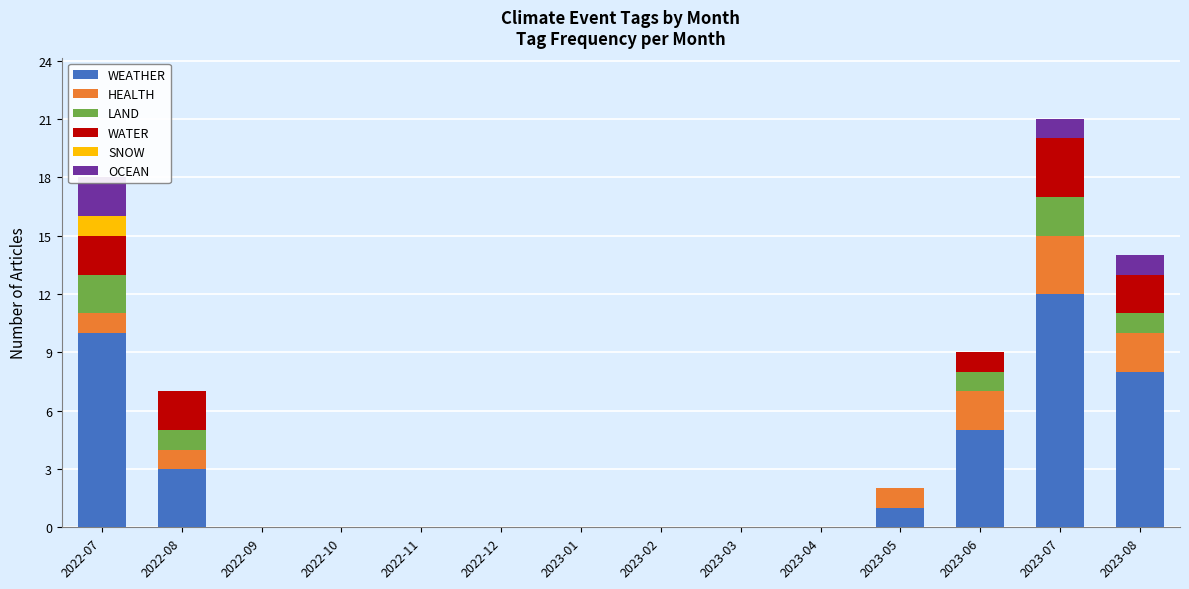

At how many categories does at least one series exceed 3?

4